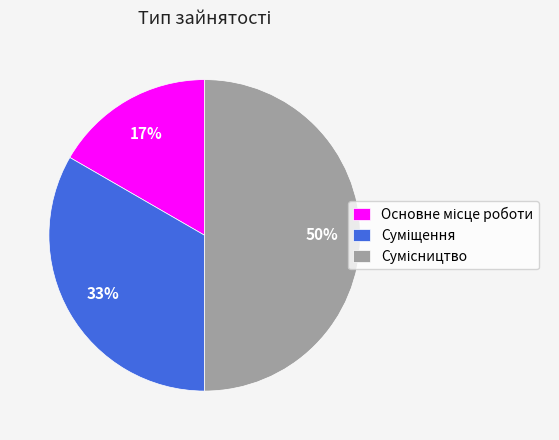

How many segments does this pie chart have?

3